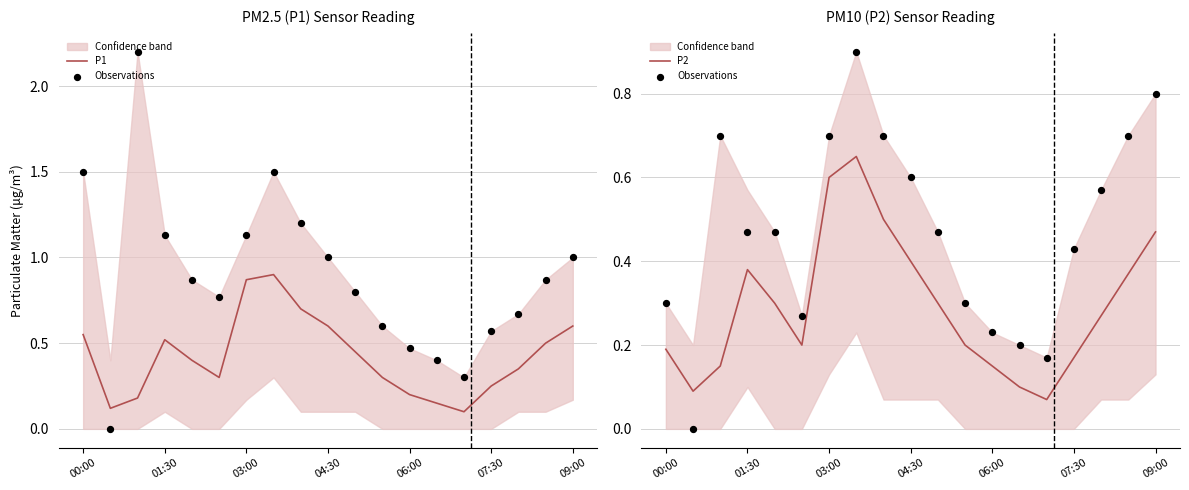

Which series has the largest total across all categories?

Observations